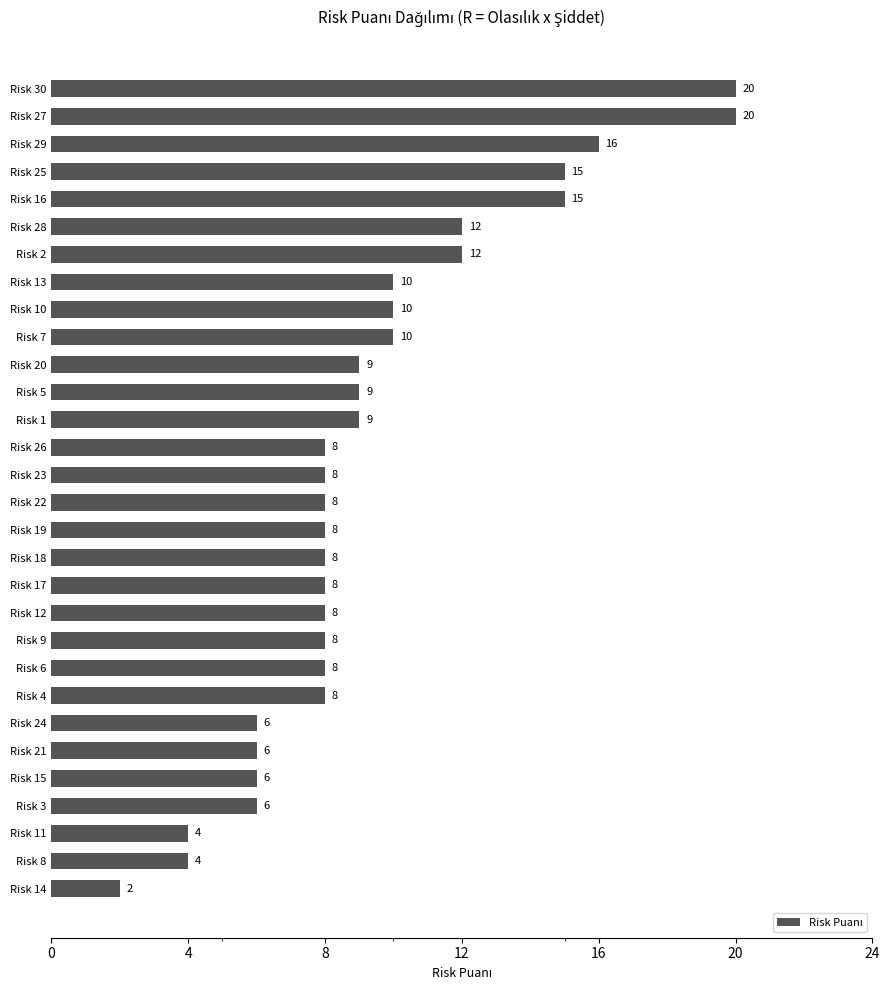

What is the difference between the maximum and second lowest values?

16